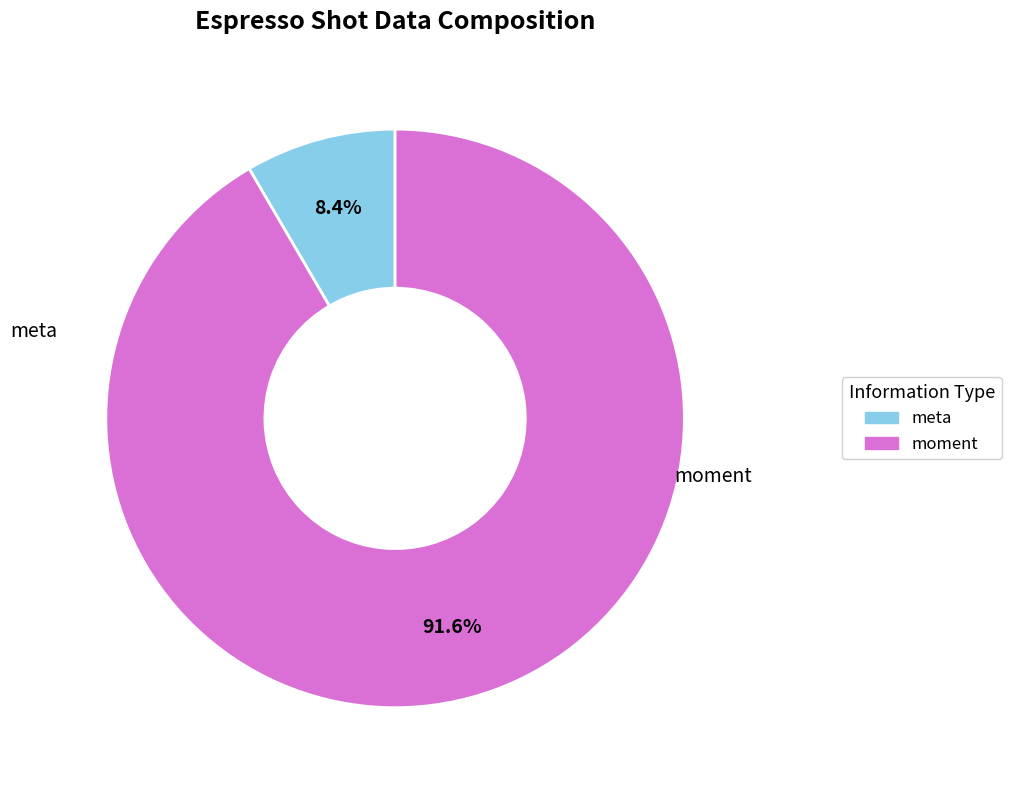

Count the number of slices in the pie.

2